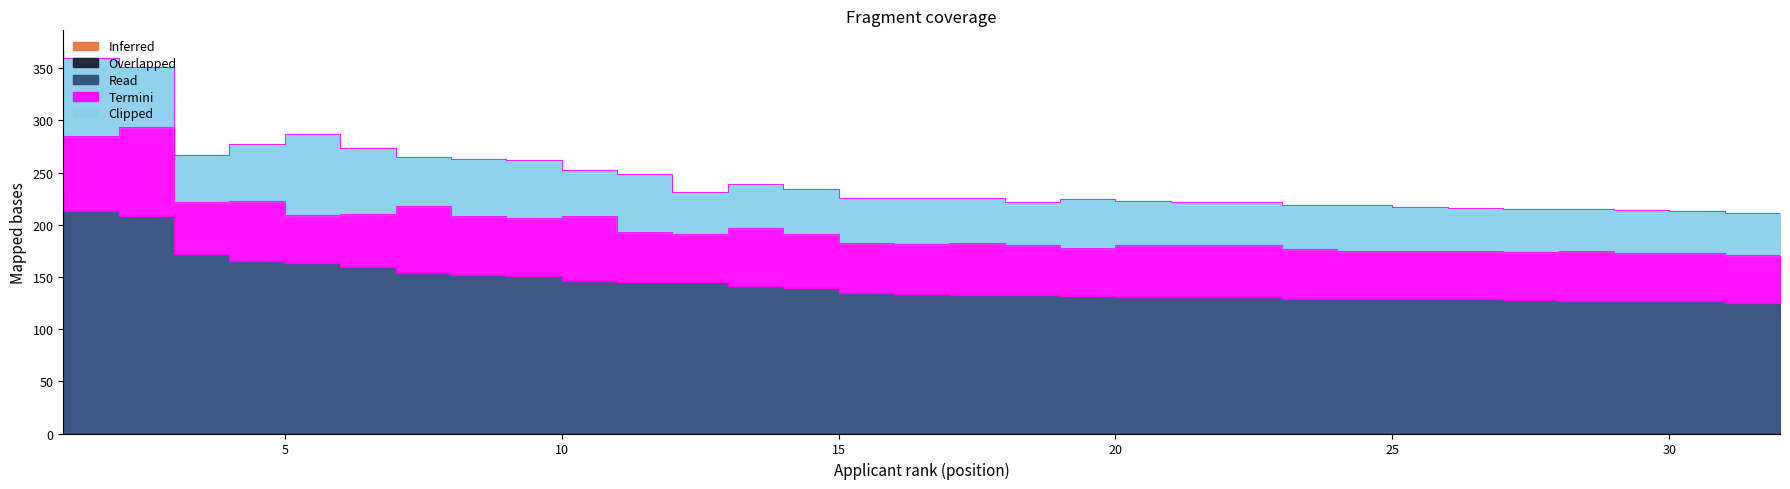

What is the difference between the maximum and second lowest values in the Termini series?

40